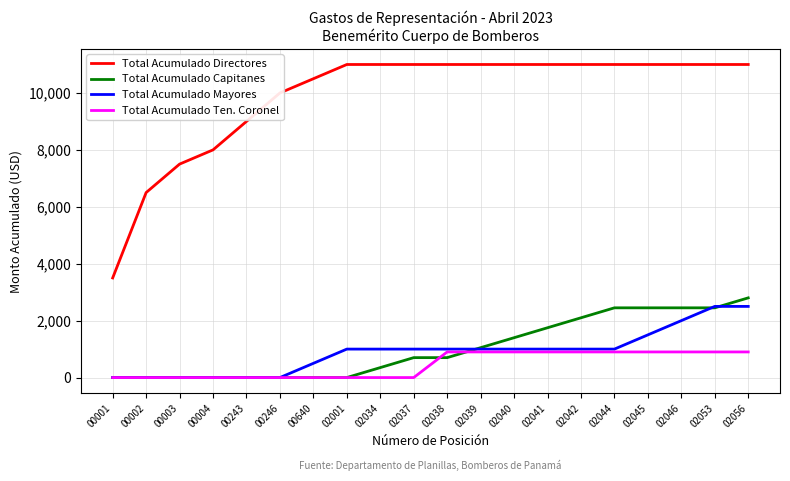

True or false: Total Acumulado Mayores has a value of 1358 at 00002.

False